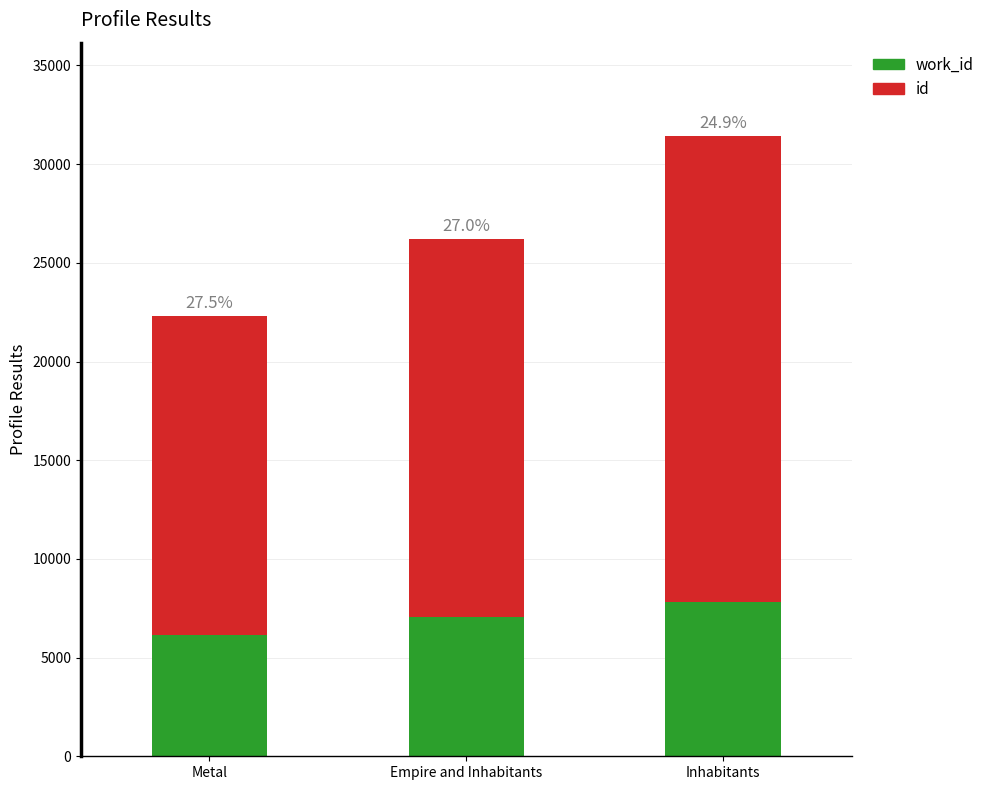

What are all the series names shown in the legend?

work_id, id